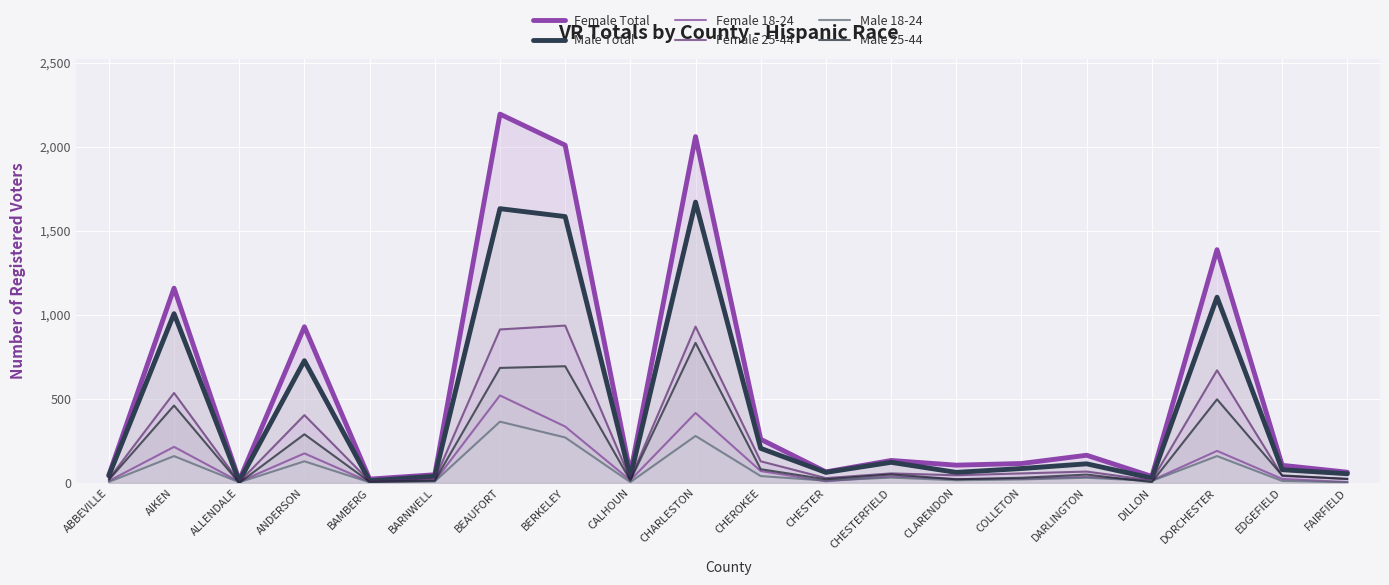

List the series in order of their peak value, highest first.

Female Total, Male Total, Female 25-44, Male 25-44, Female 18-24, Male 18-24